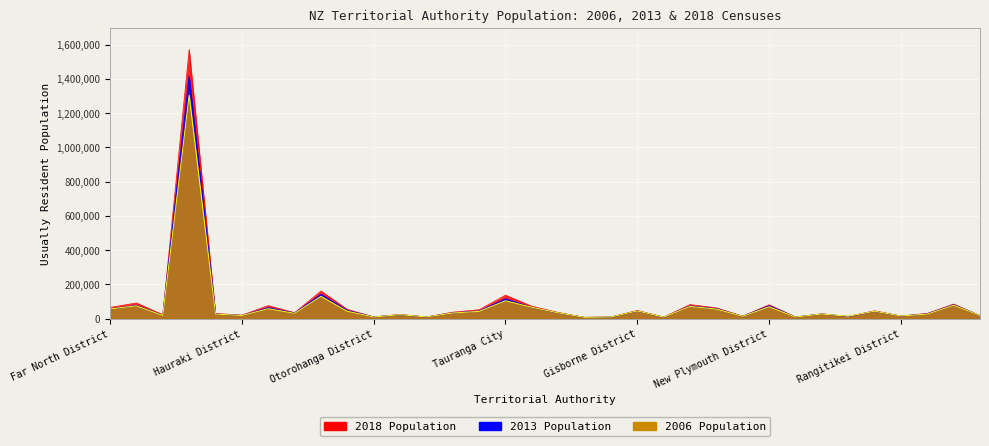

What is the label of the 30th point from the left?

Whanganui District